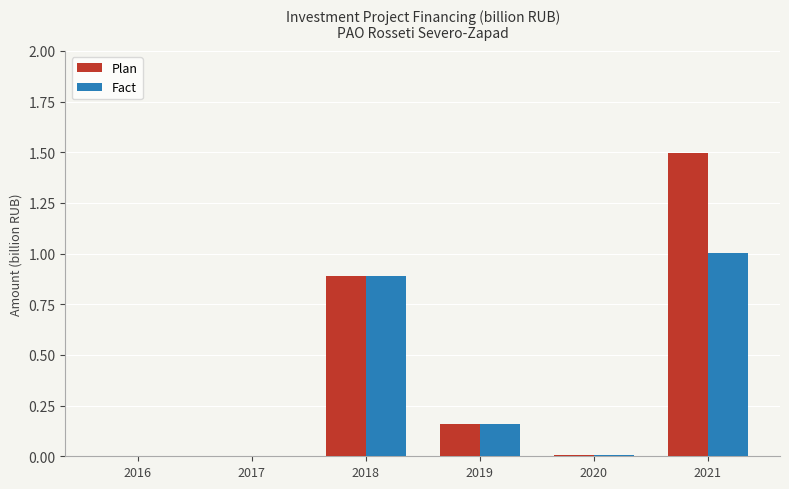

Count the number of categories in the chart.

6